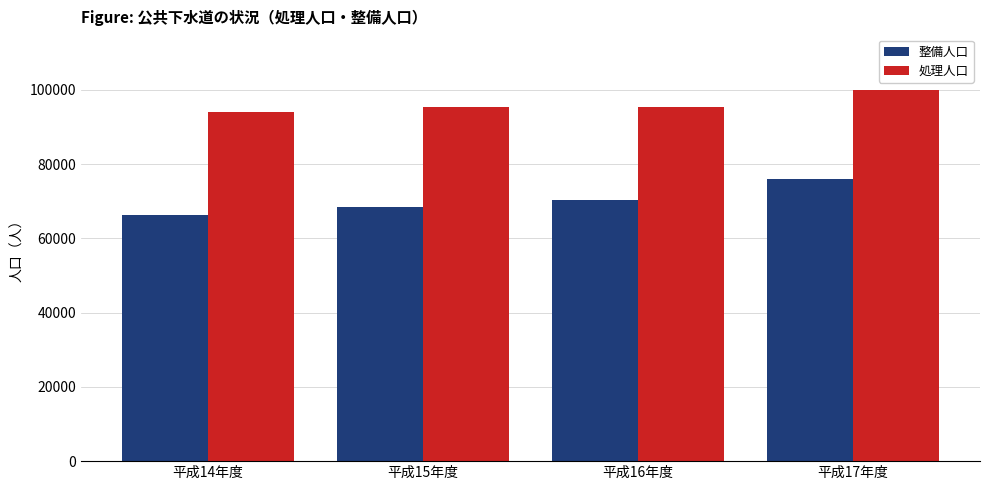

The 処理人口 series shows 143013 at 平成16年度. True or false?

False